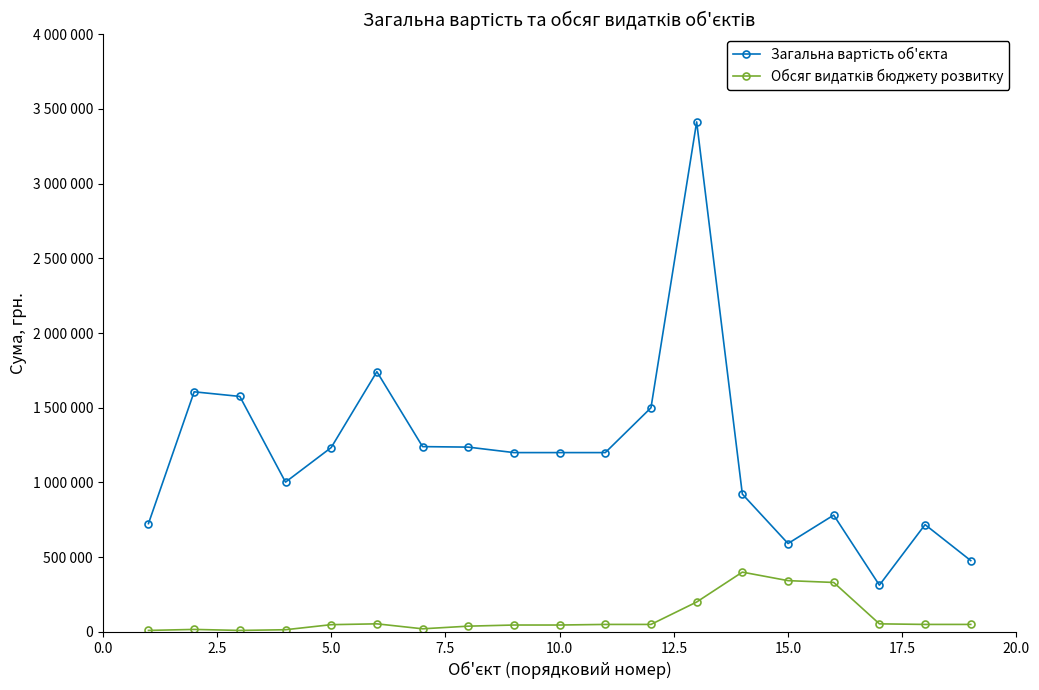

True or false: Обсяг видатків бюджету розвитку and Загальна вартість об'єкта intersect in this chart.

False